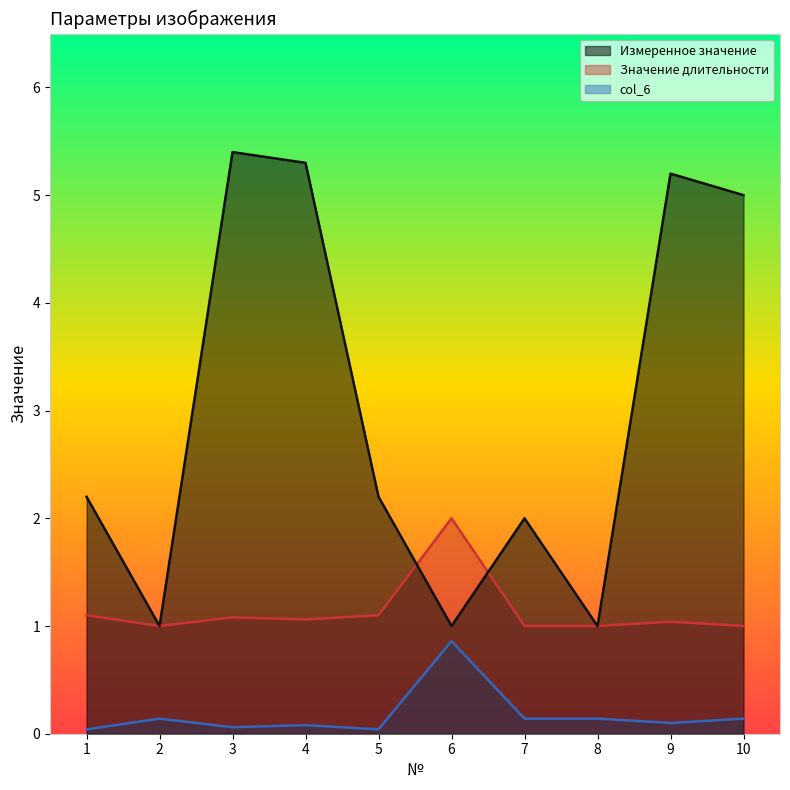

What is the value of the col_6 point at the 3rd from the left?

0.1